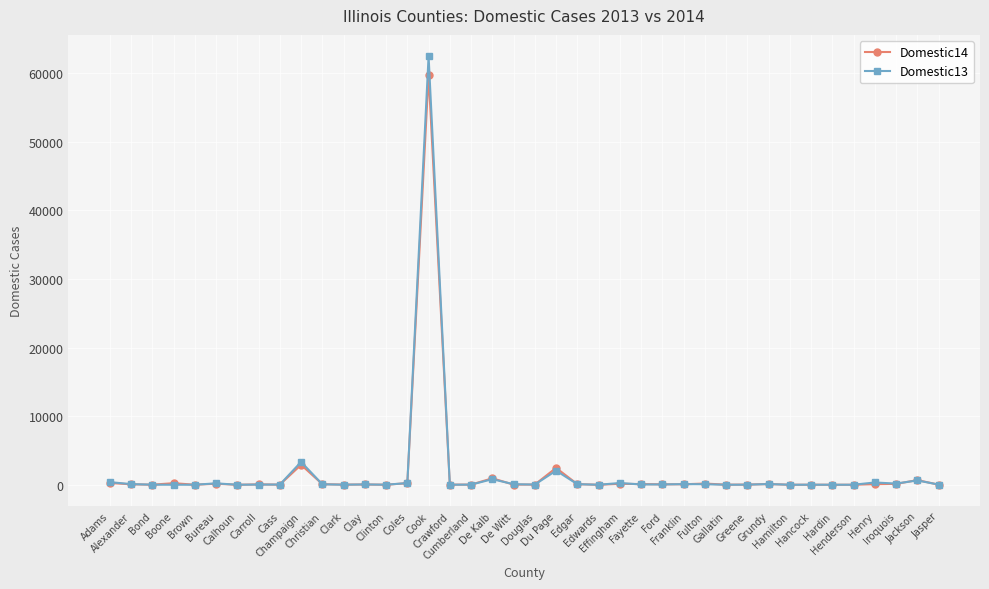

What is the label of the 10th point from the left?

Champaign